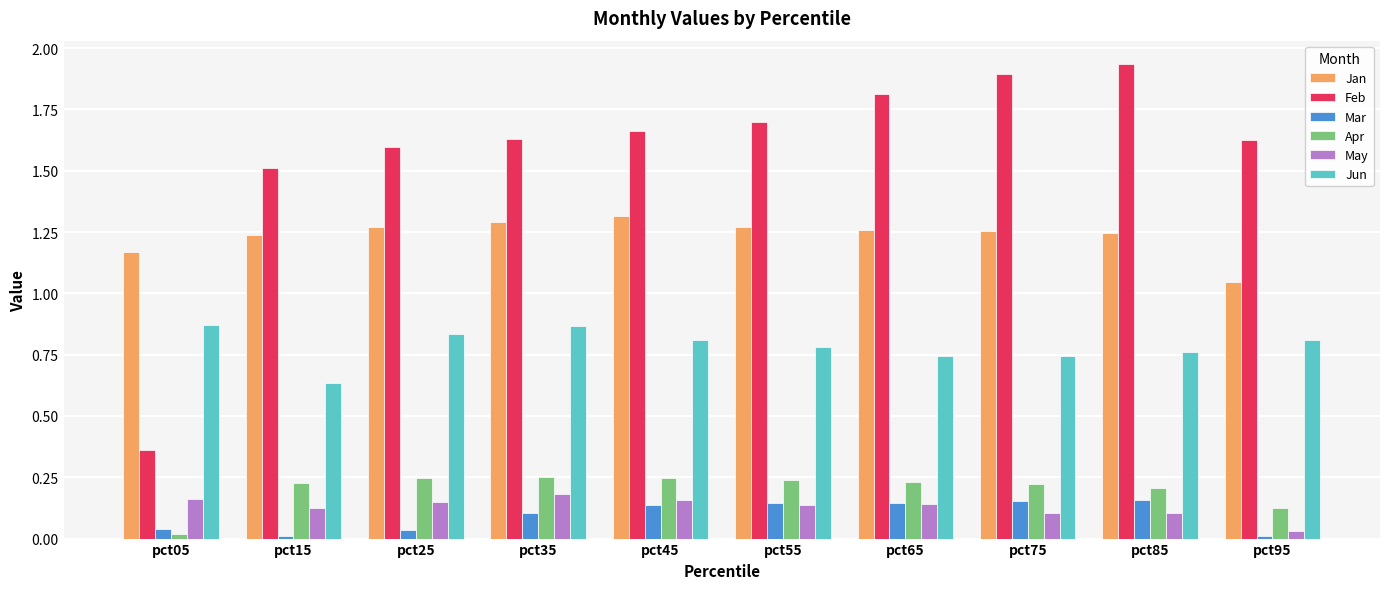

At how many categories does at least one series exceed 0?

10